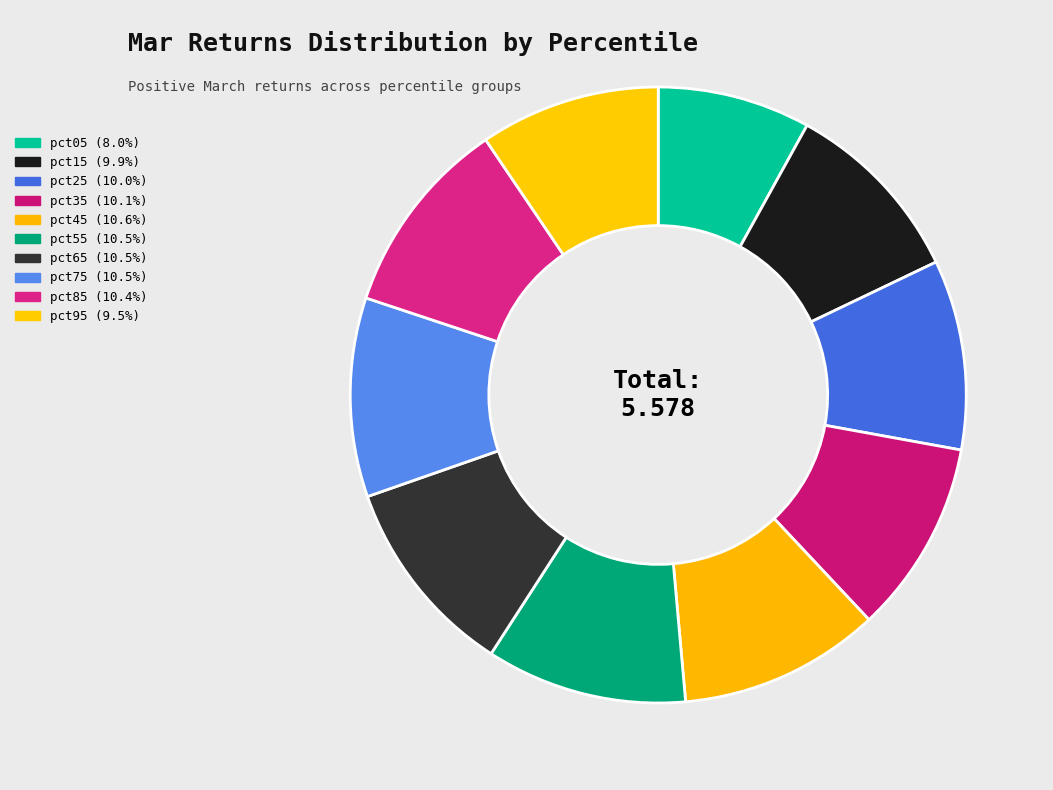

True or false: pct35 accounts for 1% of the total.

False